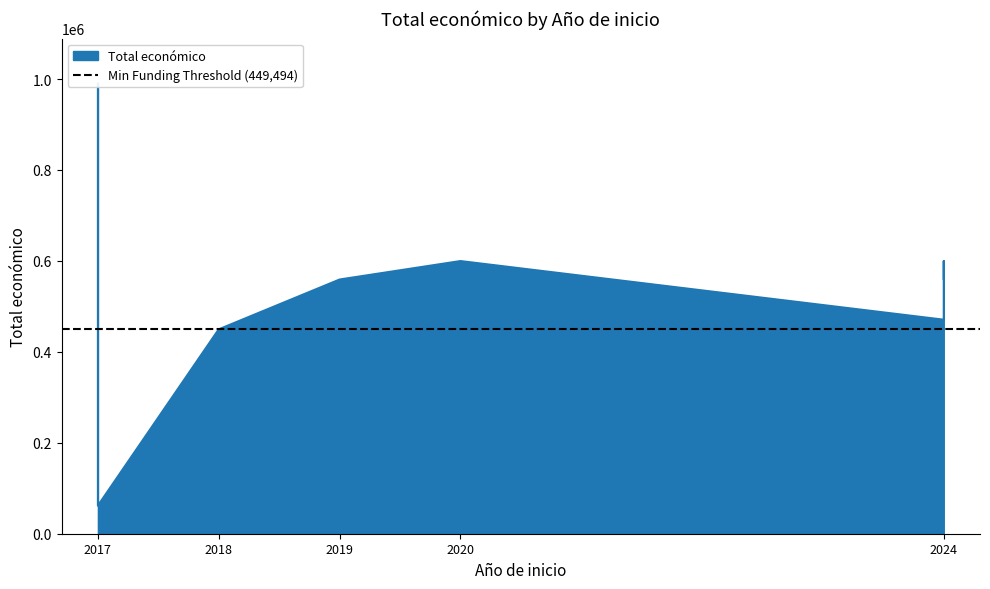

Count the number of data series in this chart.

1